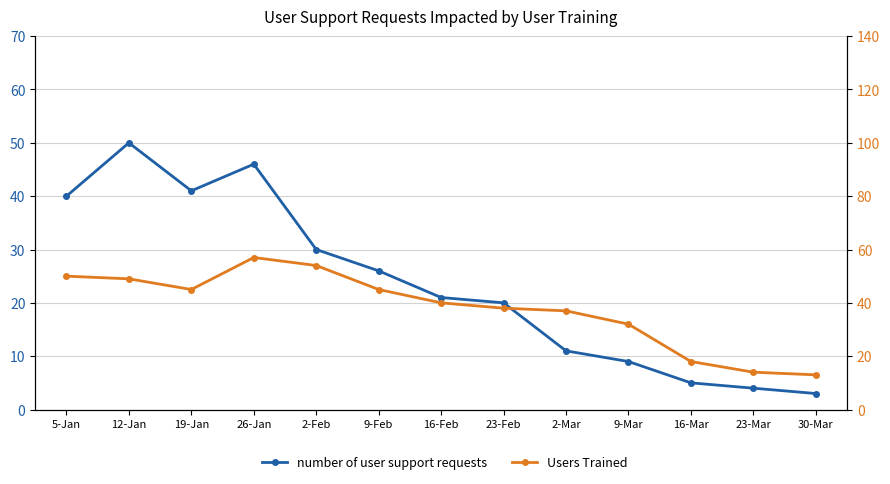

List the series in order of their overall mean, highest first.

Users Trained, number of user support requests